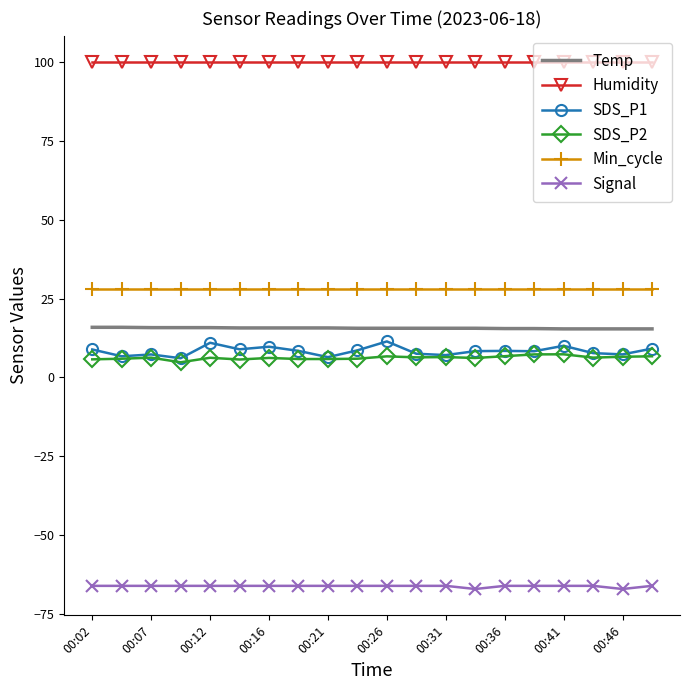

What is the maximum value shown in the chart?

99.9